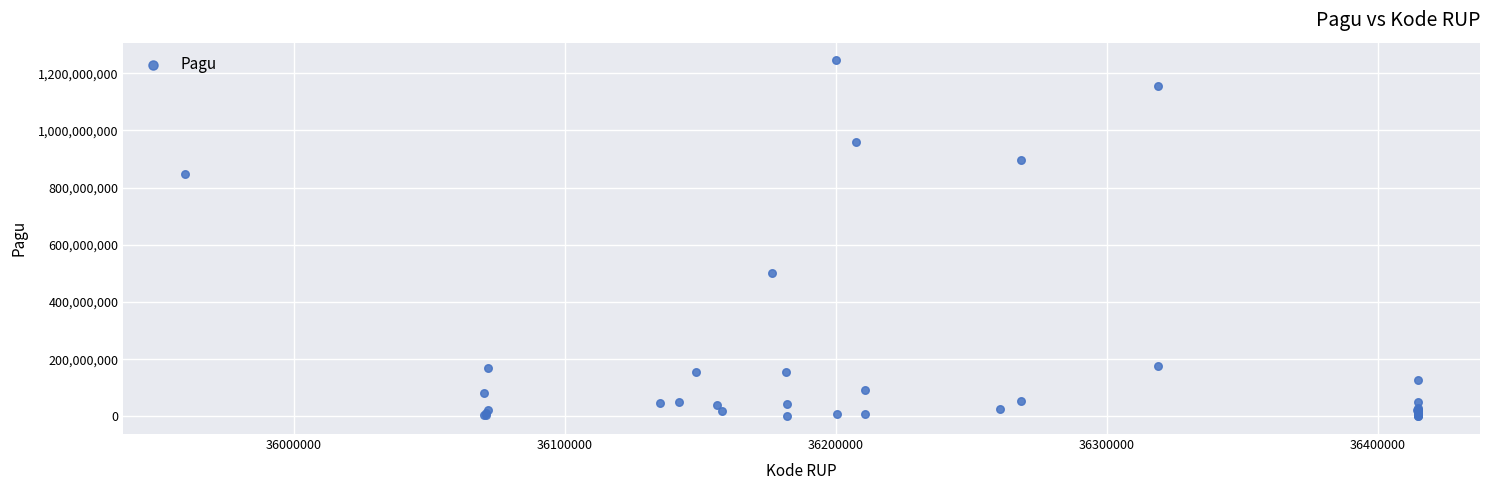

What Y value in the scatter plot is closest to 622840000?

499932000